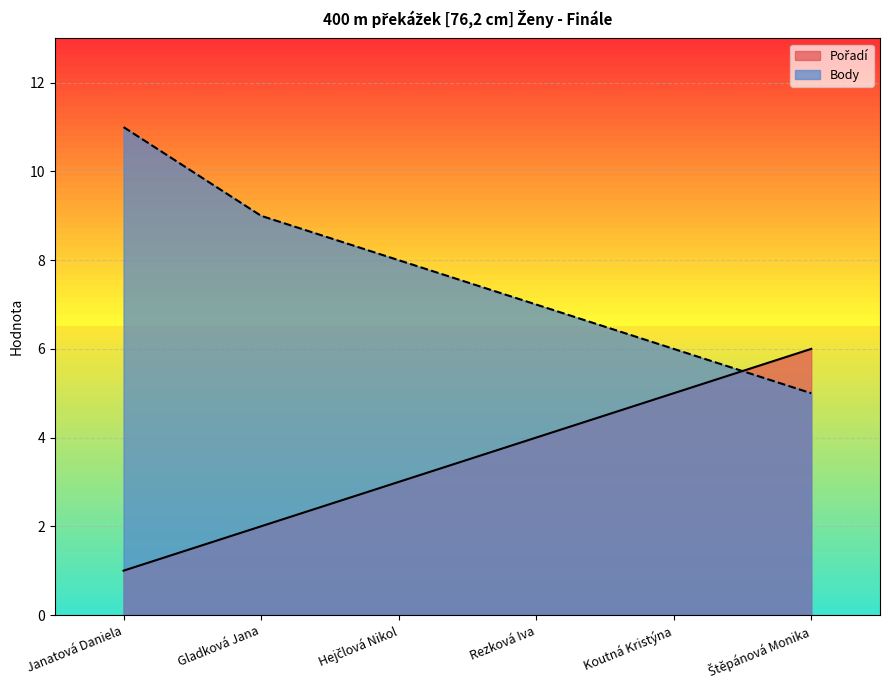

What is the label of the 1st point from the left?

Janatová Daniela